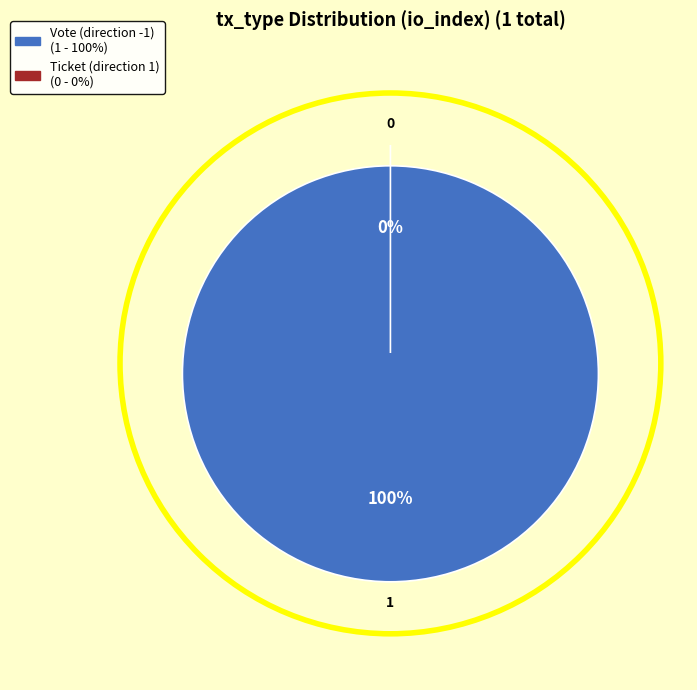

Which slice represents more than half of the pie?

Vote (direction -1)